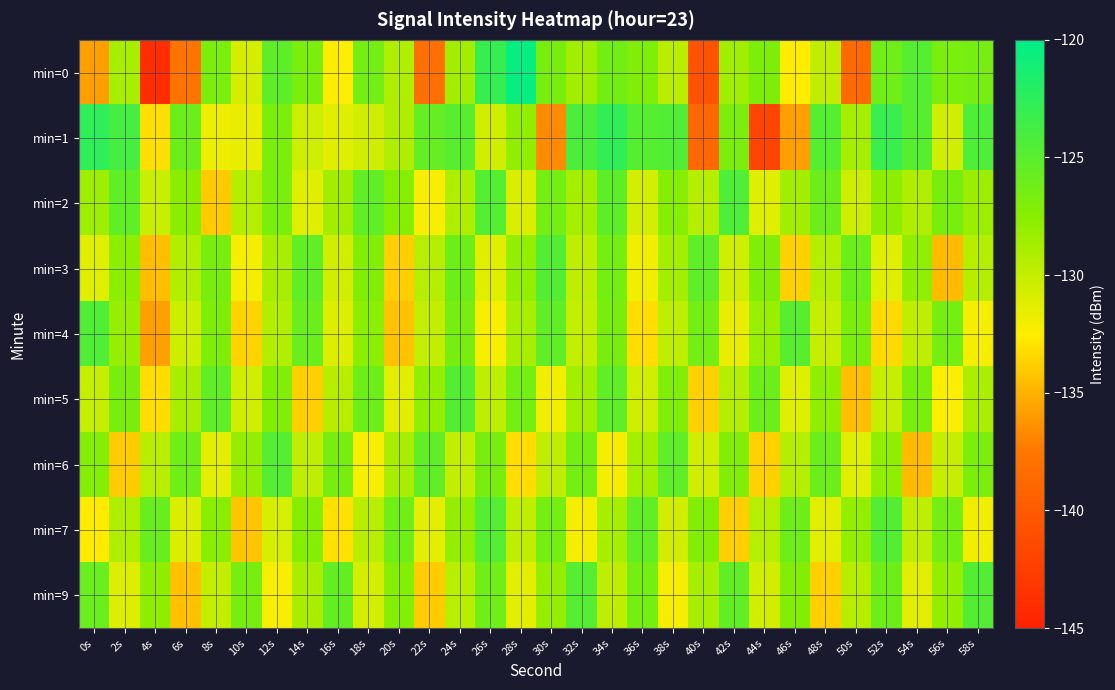

How many data points does each series have?

30